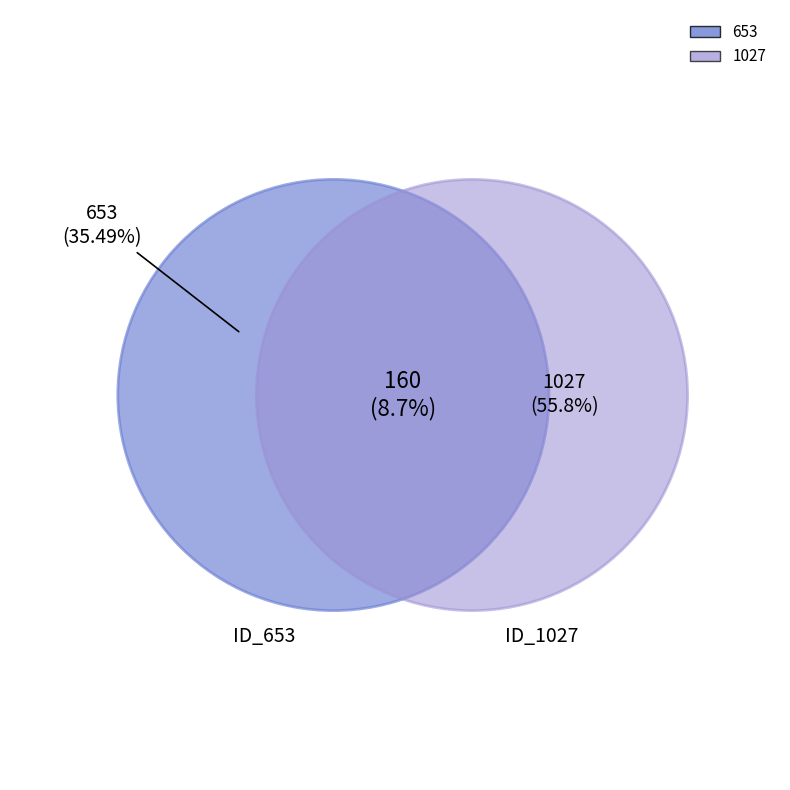

Does 160 represent more than half of the total?

No